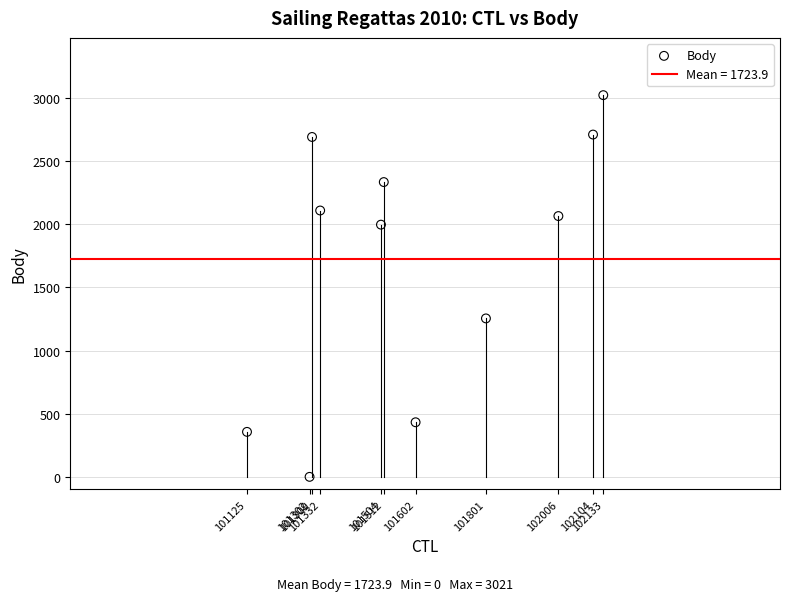

What Y value in the scatter plot is closest to 1510?

1254